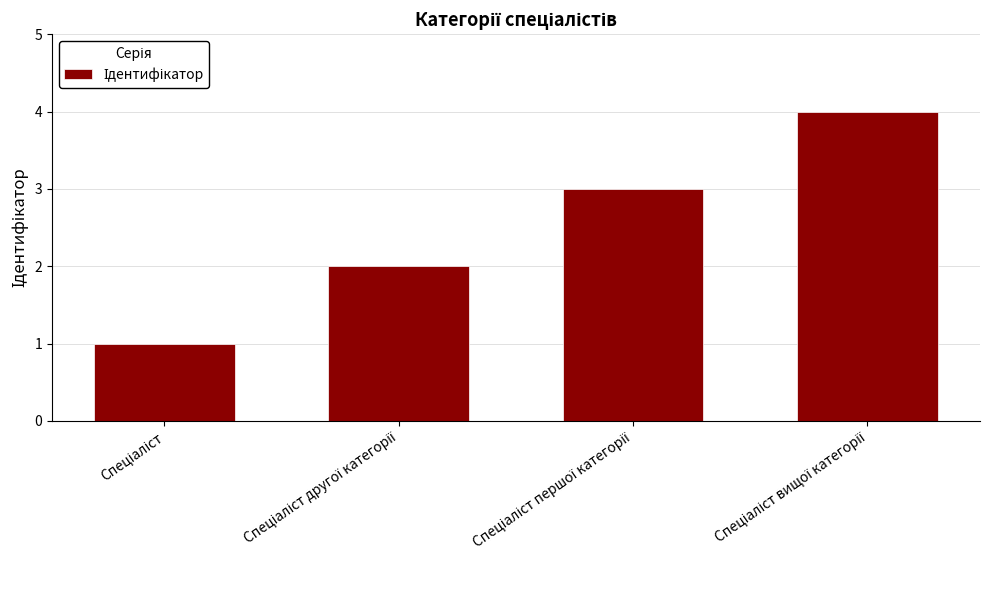

What is the sum of all values?

10